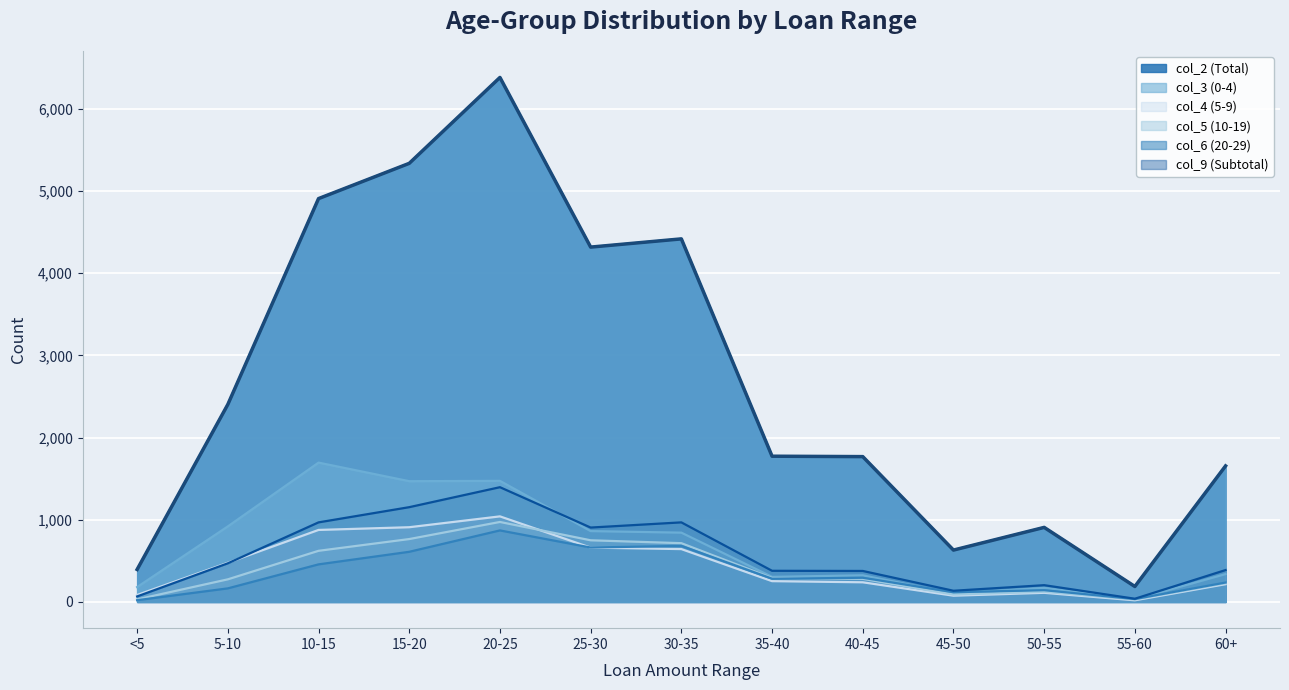

At which label does col_5 (10-19) reach its peak?

20-25